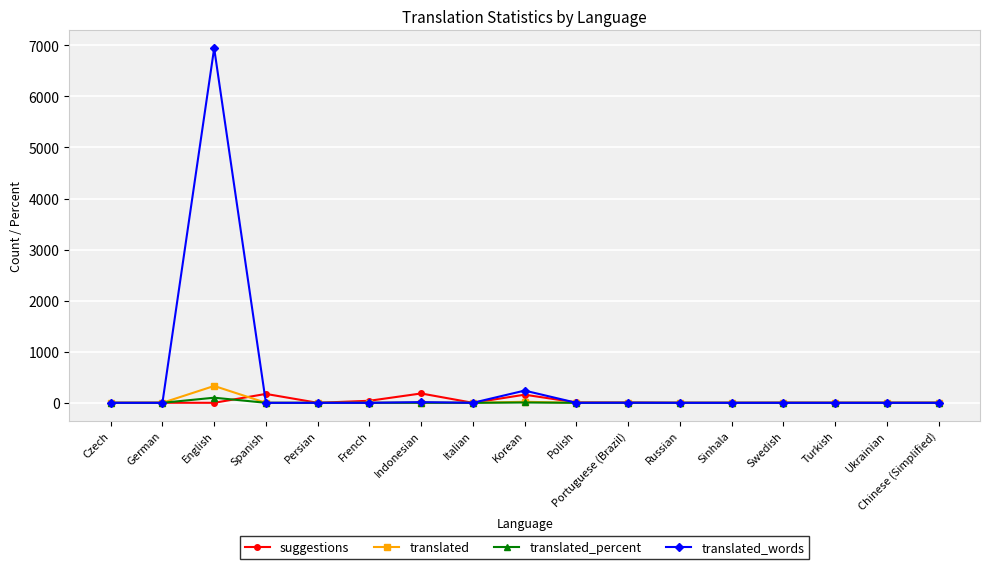

How many lines are shown in the chart?

4